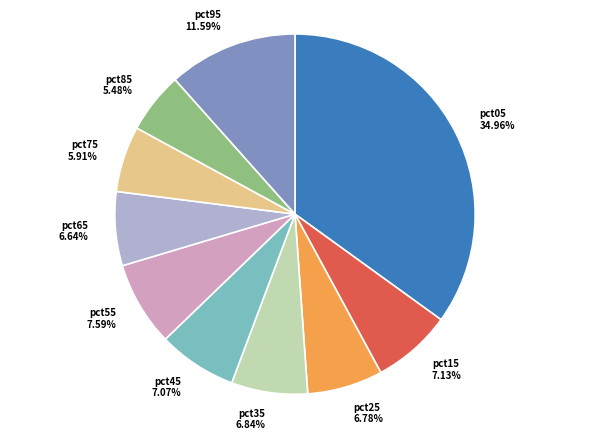

To the nearest percent, what portion does pct55 represent?

8%